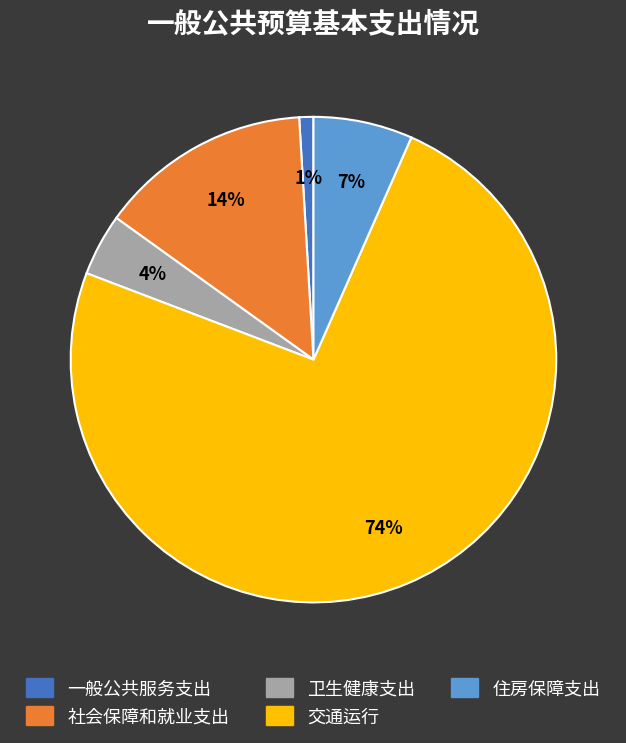

What is the smallest slice in the pie chart?

一般公共服务支出